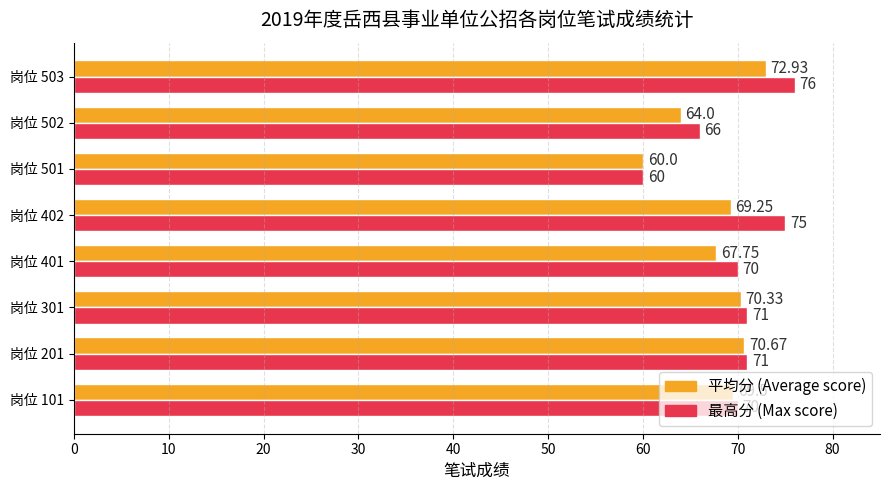

What is the total value across all series at 岗位 501?

120.0